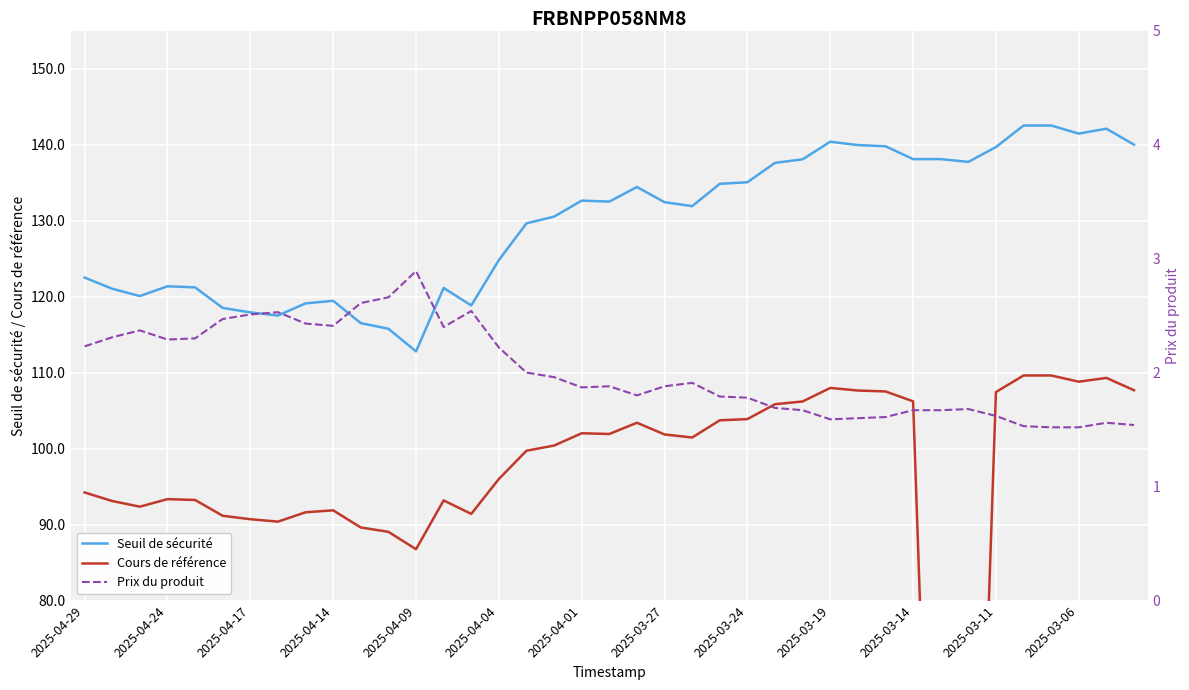

Is it true that Seuil de sécurité equals 124.8 at 2025-04-04?

True